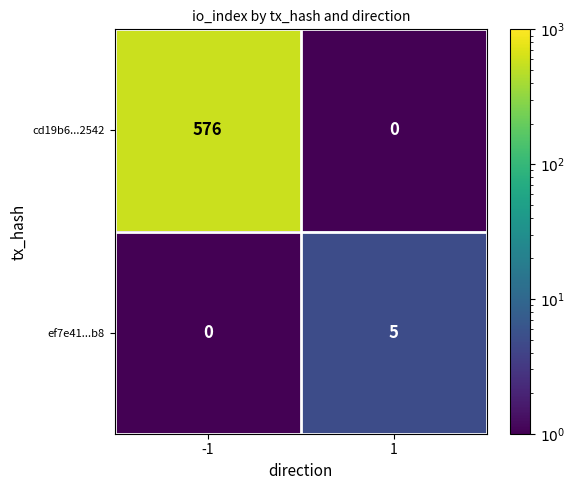

Which series has the widest spread of values?

cd19b6...2542